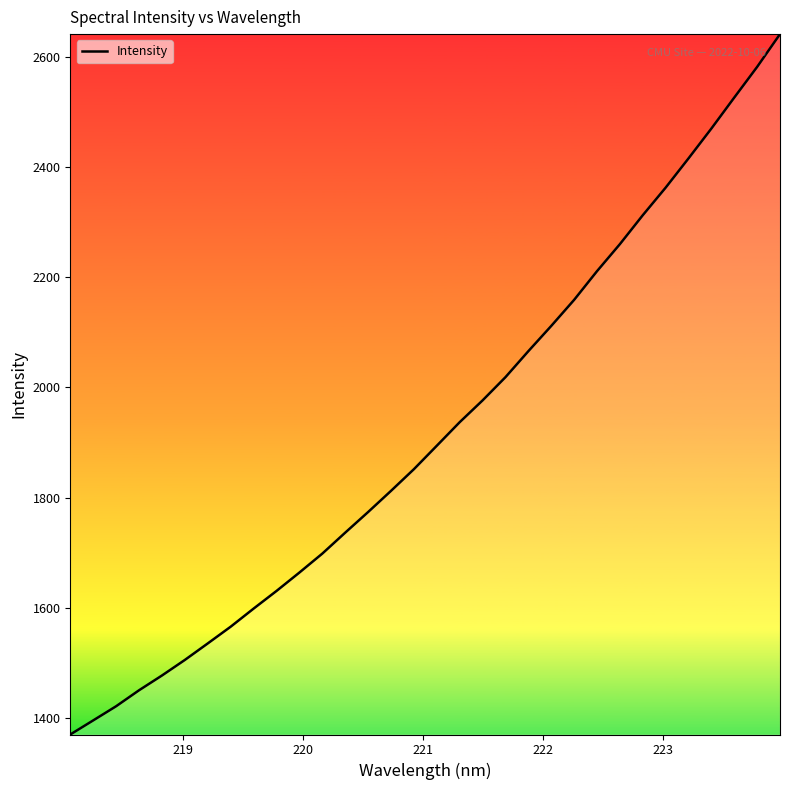

What is the sum of all values?

61429.5